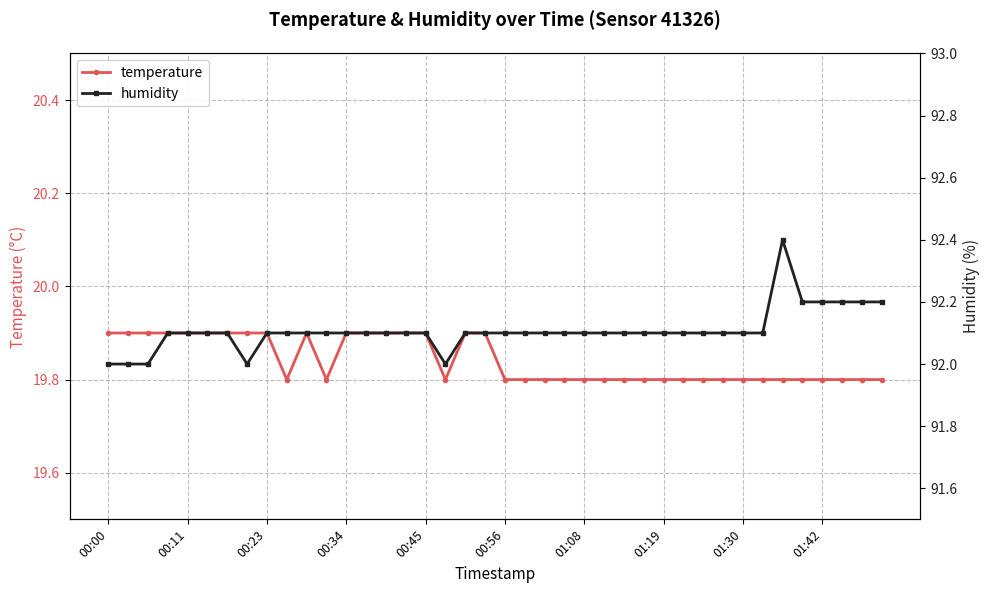

At 34, list the series in order from largest to smallest.

humidity, temperature